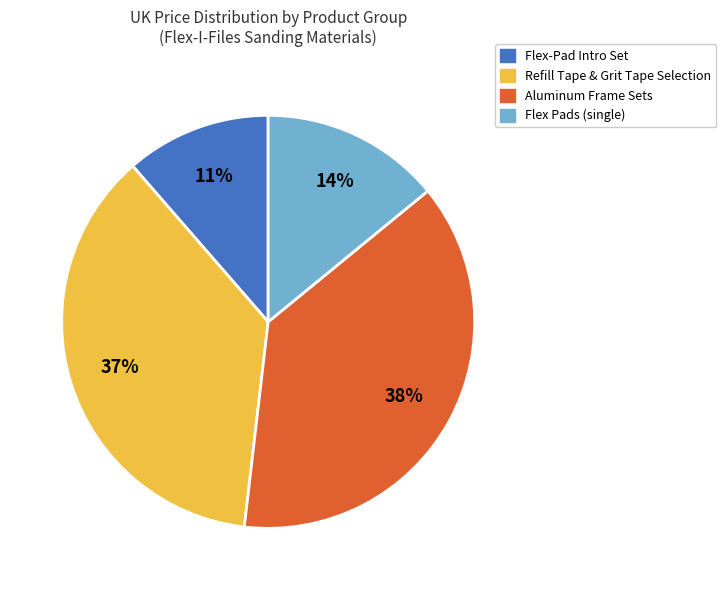

Between Aluminum Frame Sets and Refill Tape & Grit Tape Selection, which is larger?

Aluminum Frame Sets